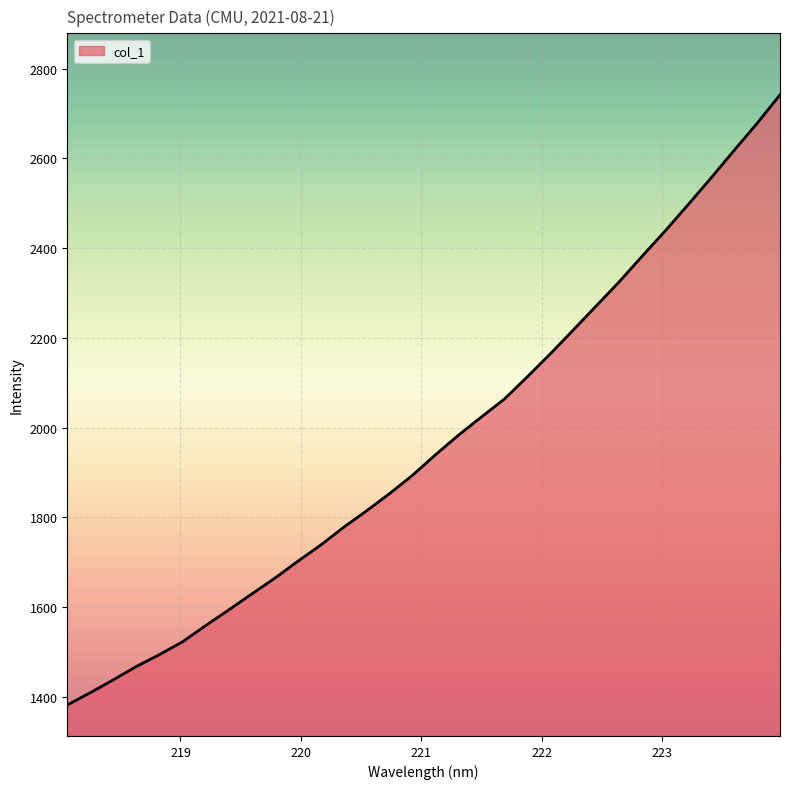

What is the difference between the maximum and minimum values?

1359.2